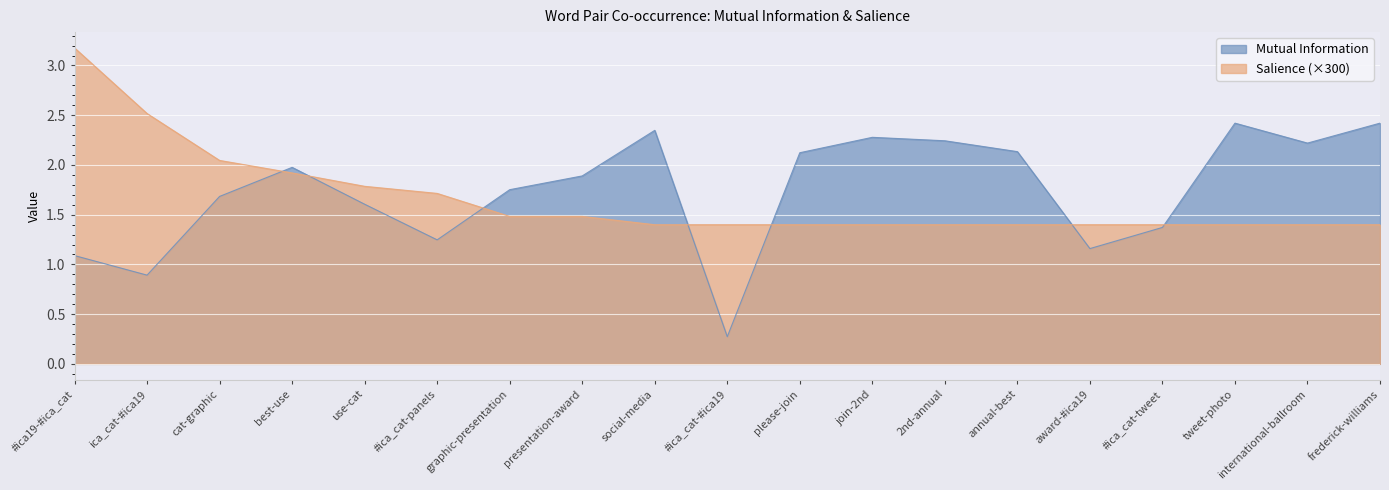

Does the chart display data point markers on the line(s)?

No